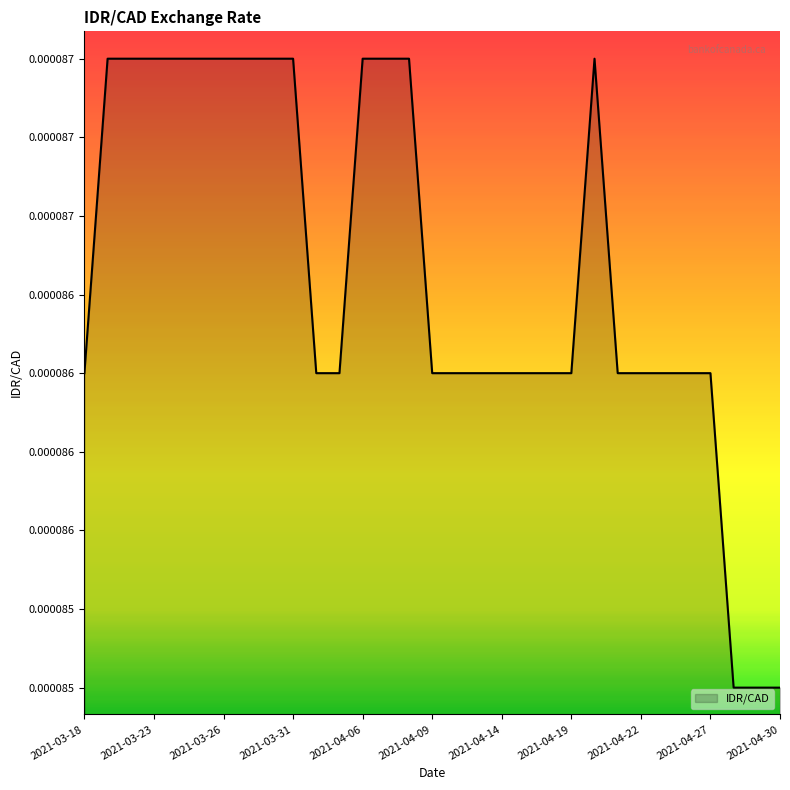

Rank the categories by value from highest to lowest.

2021-03-19, 2021-03-22, 2021-03-23, 2021-03-24, 2021-03-25, 2021-03-26, 2021-03-29, 2021-03-30, 2021-03-31, 2021-04-06, 2021-04-07, 2021-04-08, 2021-04-20, 2021-03-18, 2021-04-01, 2021-04-05, 2021-04-09, 2021-04-12, 2021-04-13, 2021-04-14, 2021-04-15, 2021-04-16, 2021-04-19, 2021-04-21, 2021-04-22, 2021-04-23, 2021-04-26, 2021-04-27, 2021-04-28, 2021-04-29, 2021-04-30